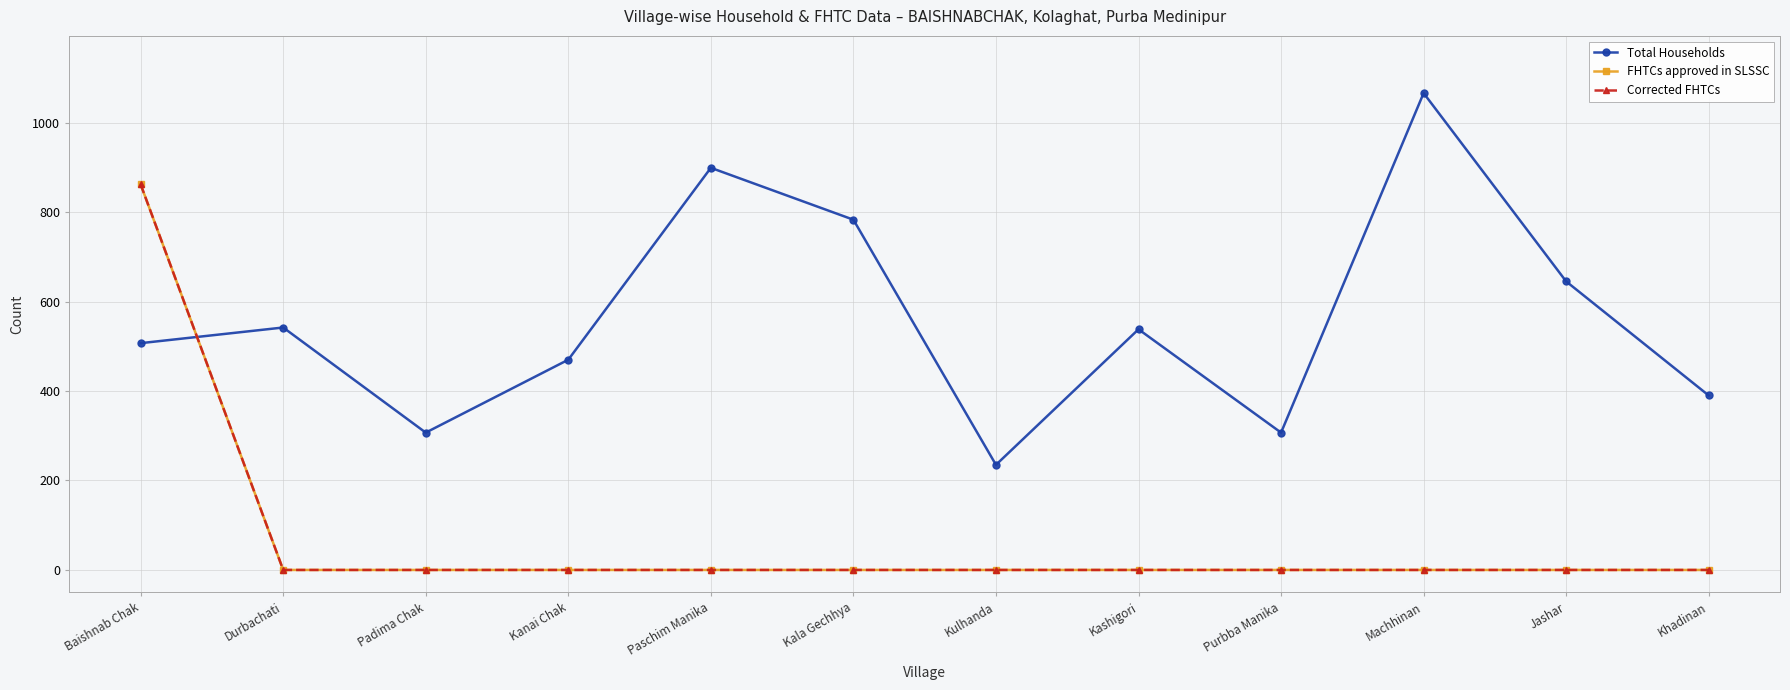

True or false: Corrected FHTCs and FHTCs approved in SLSSC cross at least once.

False